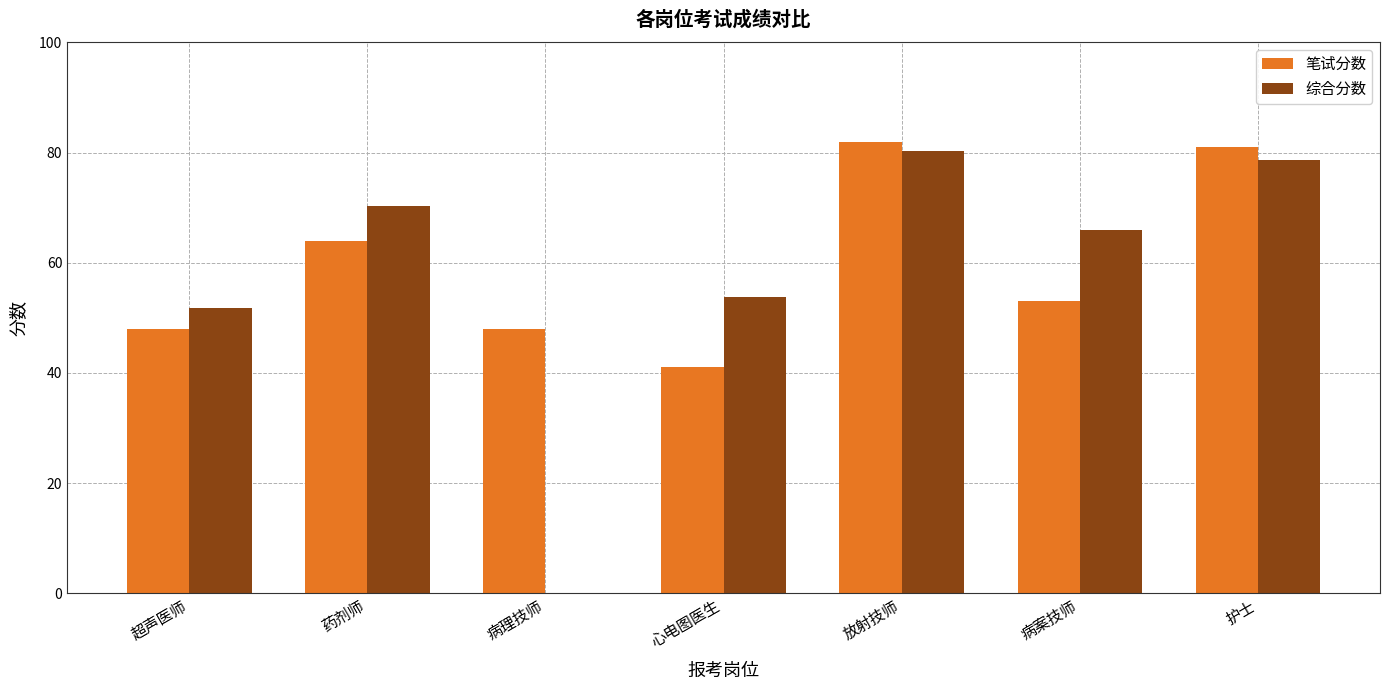

The 综合分数 series shows 78.6 at 护士. True or false?

True